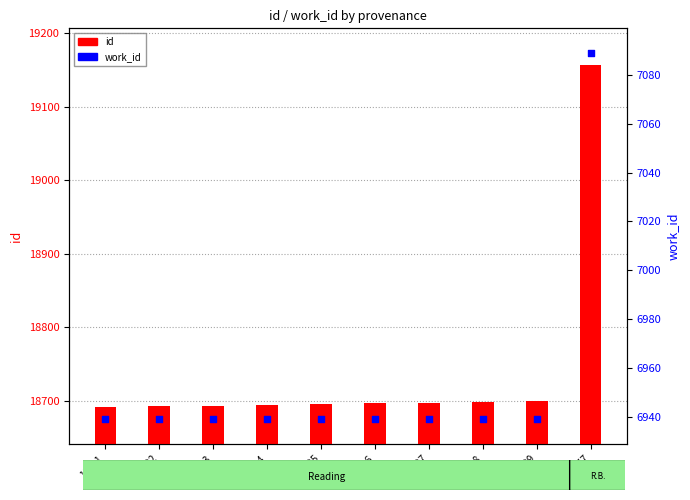

At how many categories does at least one series exceed 17537?

10